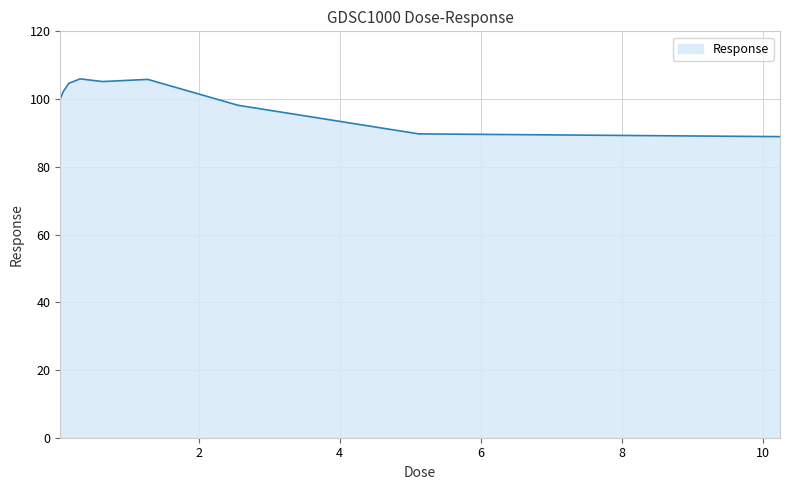

What is the smallest value displayed?

88.9